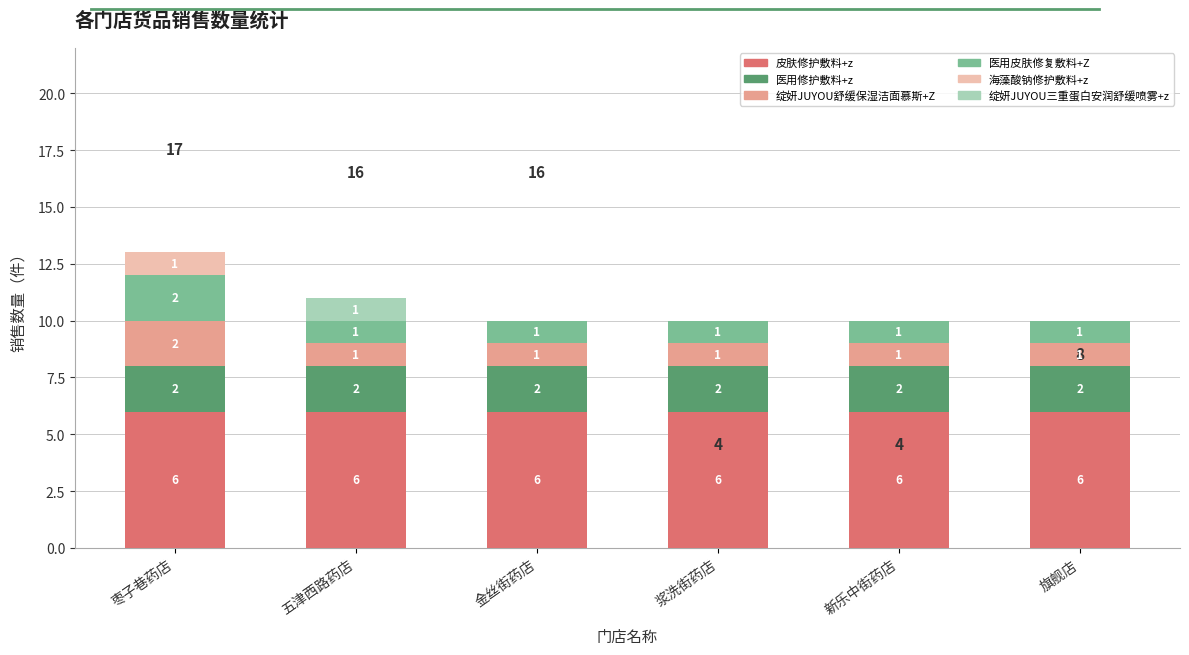

Are the bars grouped side by side (vs. stacked)?

No